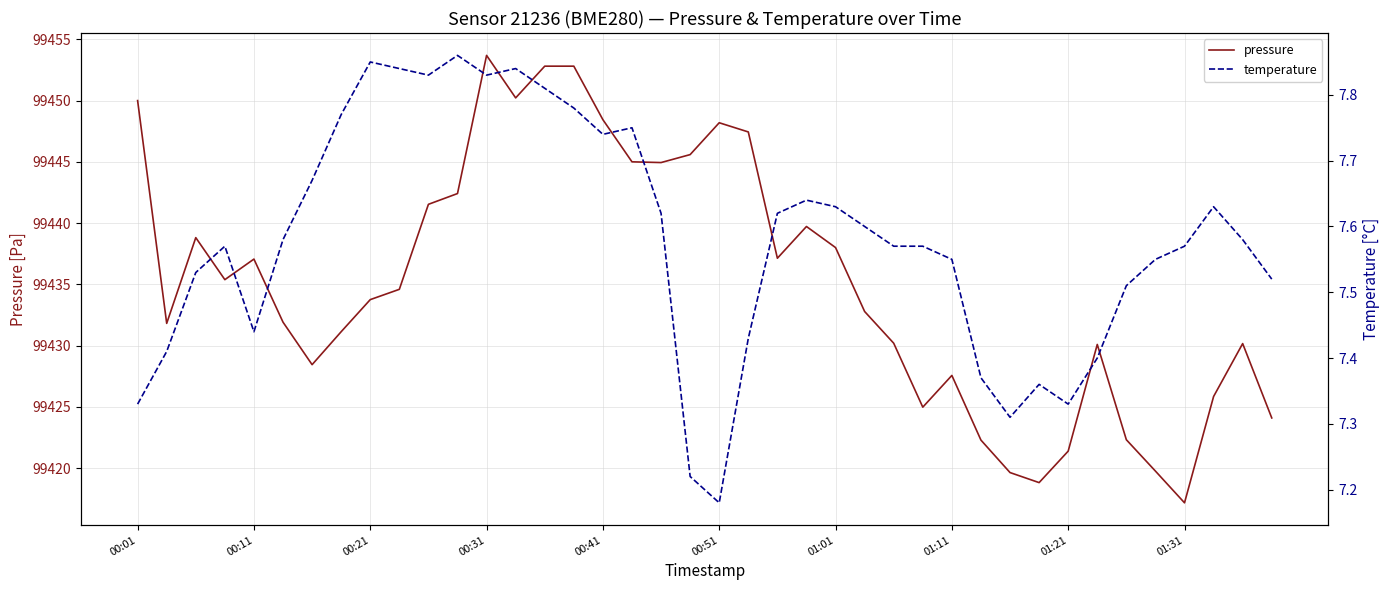

At 18, list the series in order from largest to smallest.

pressure, temperature